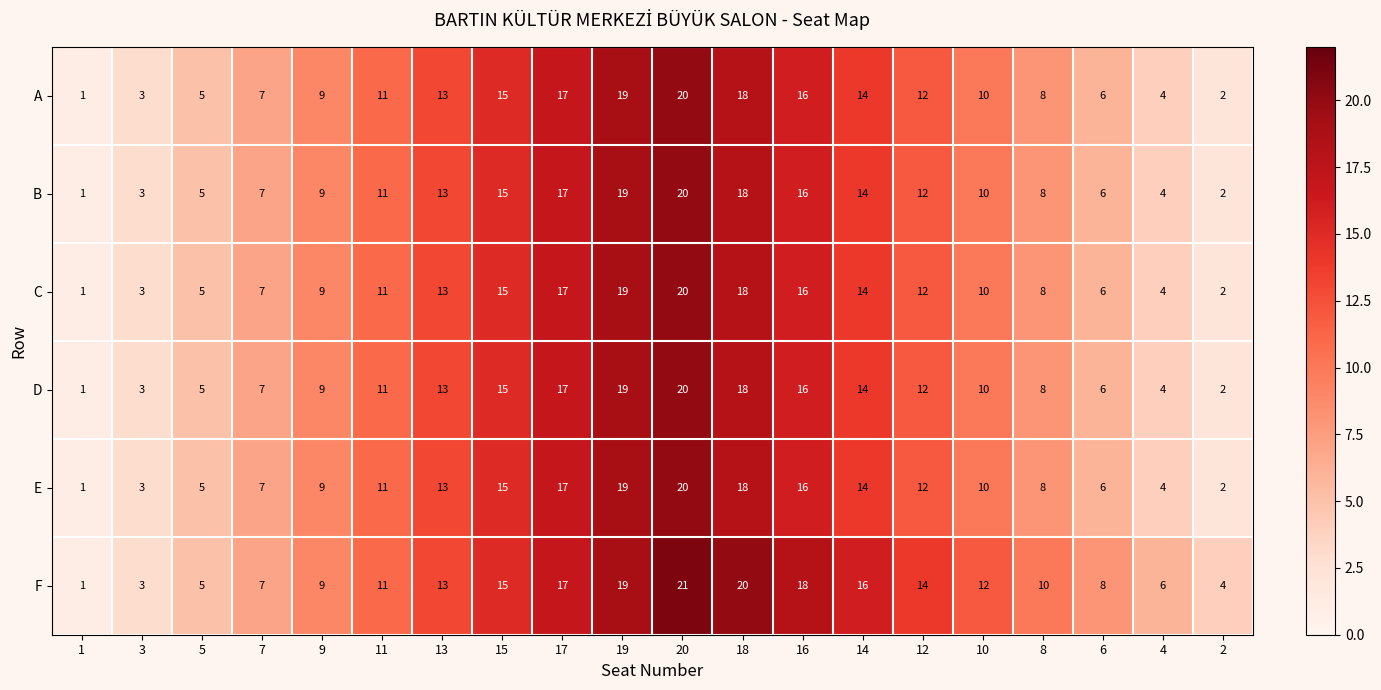

How many data points does each series have?

20